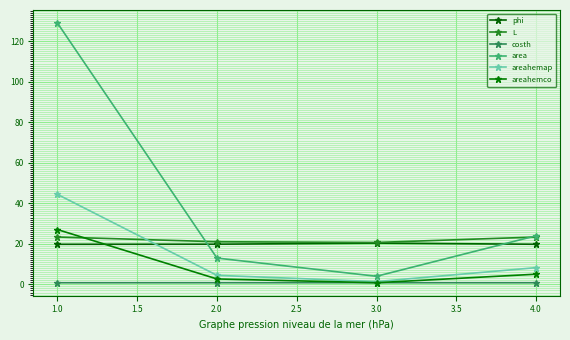

At which category does the chart reach its peak across all series?

1.0